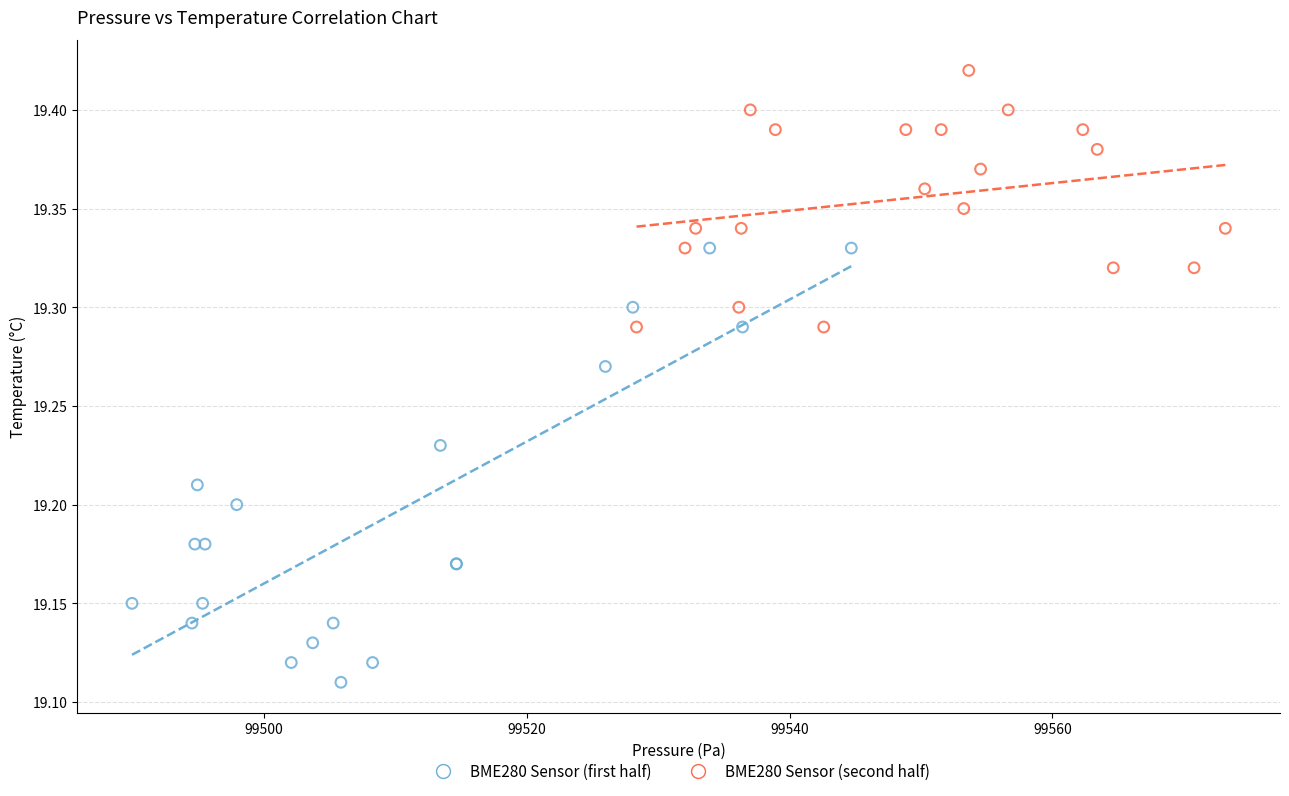

Which series reaches the minimum Y coordinate?

BME280 Sensor (first half)